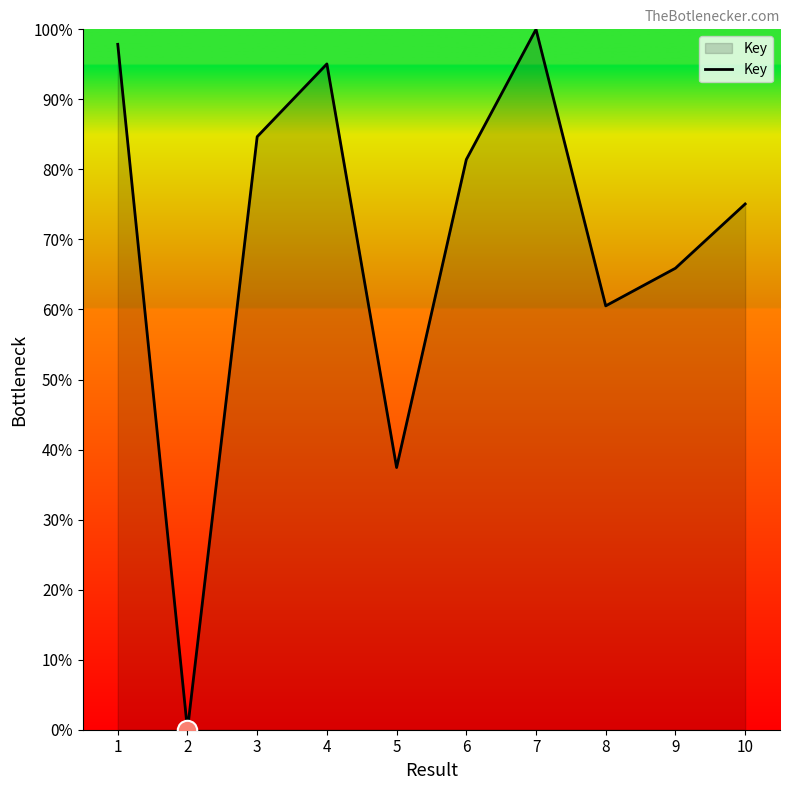

What value does the data have at 3?

84.7